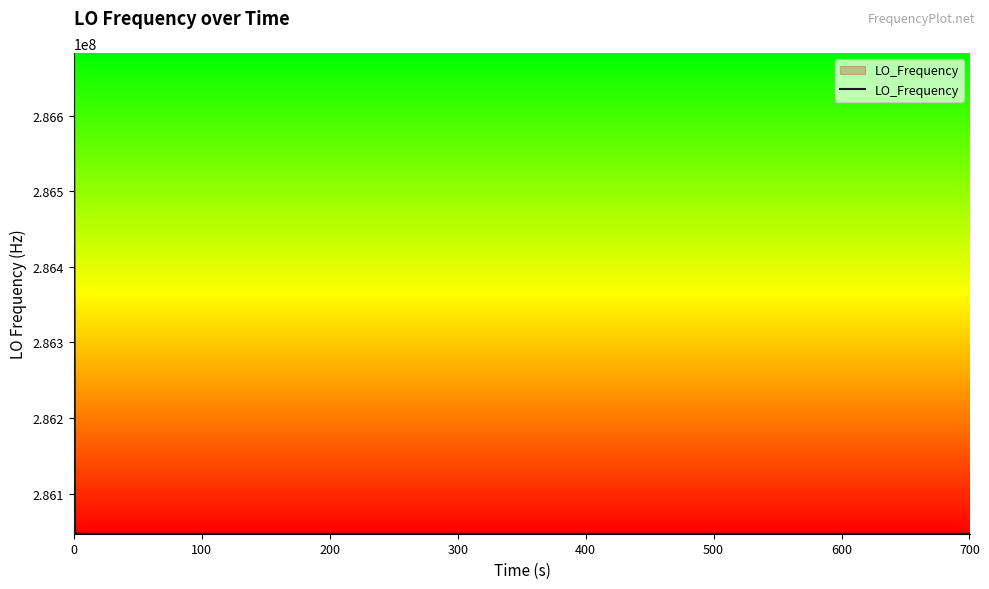

What is the greatest value displayed?

286682704.0